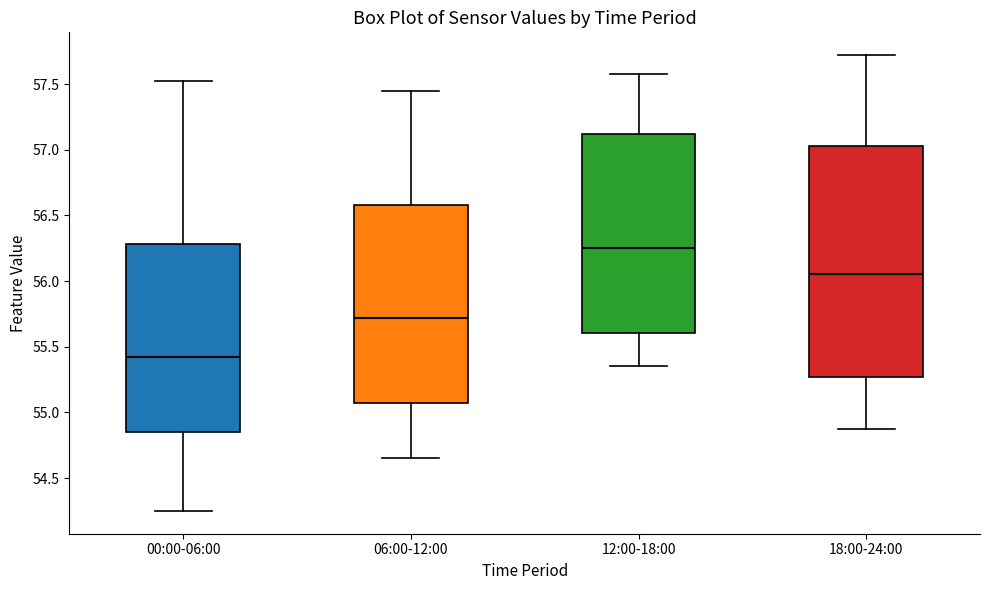

Which box has the highest median line?

12:00-18:00